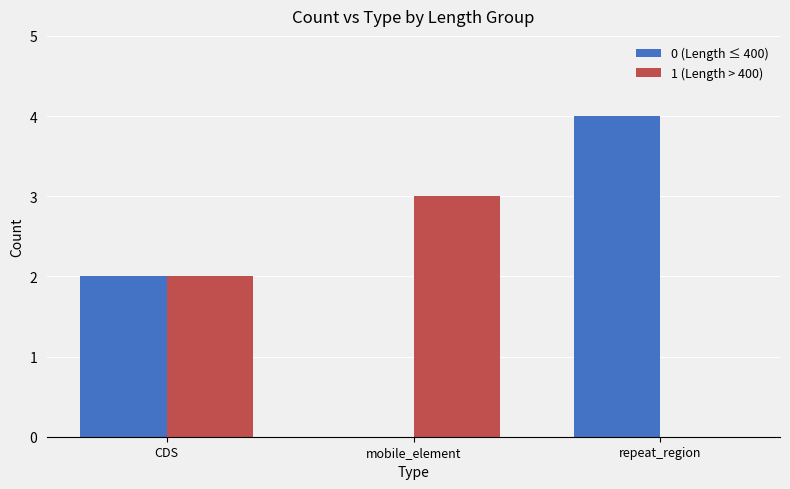

What is the total value across all series at CDS?

4